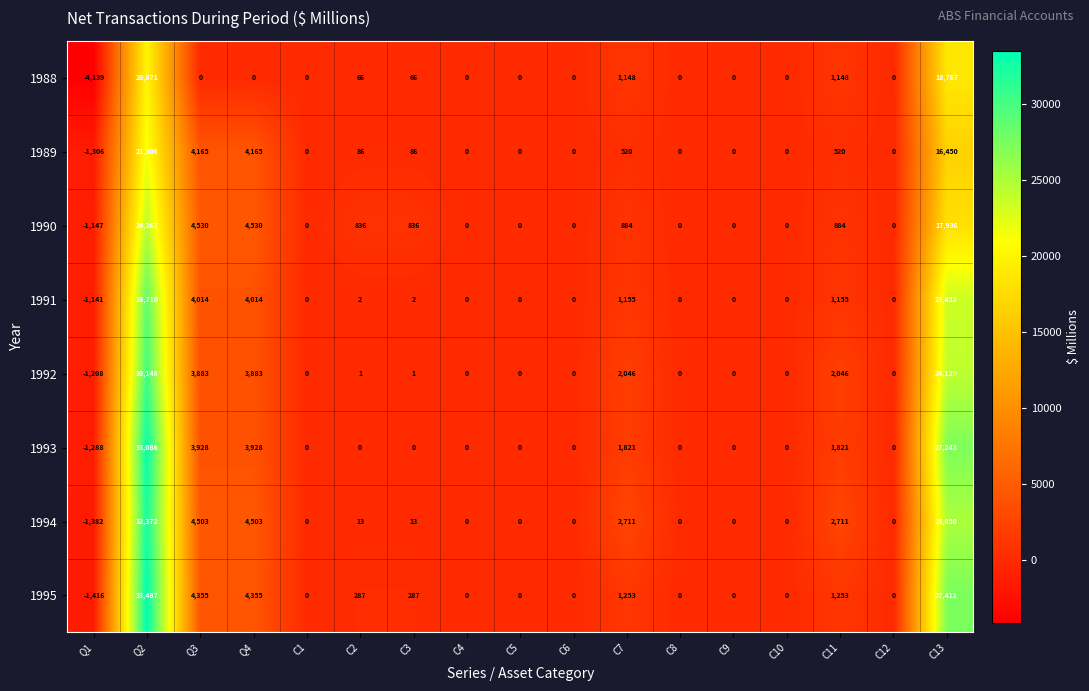

What is the highest value of the 1995 series?

33487